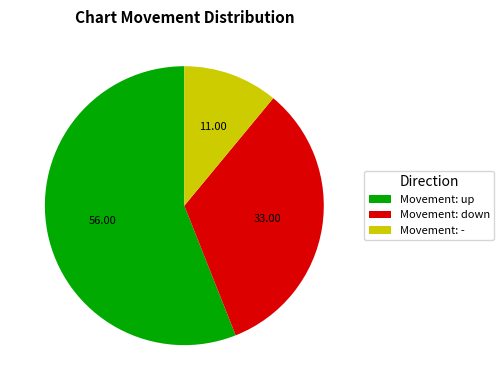

Do Movement: down and Movement: - together represent more than half of the pie?

No